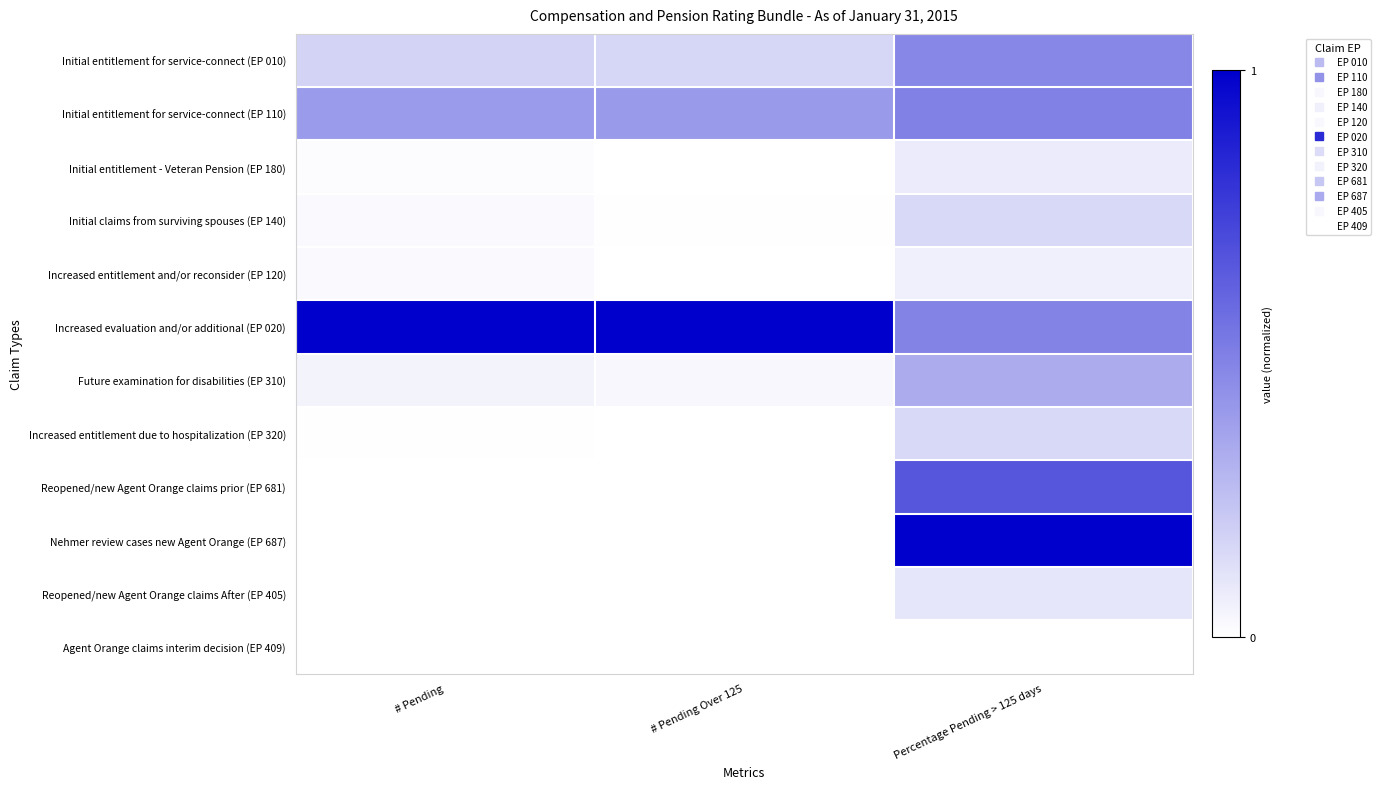

Between # Pending and Percentage Pending > 125 days, which is larger?

Percentage Pending > 125 days